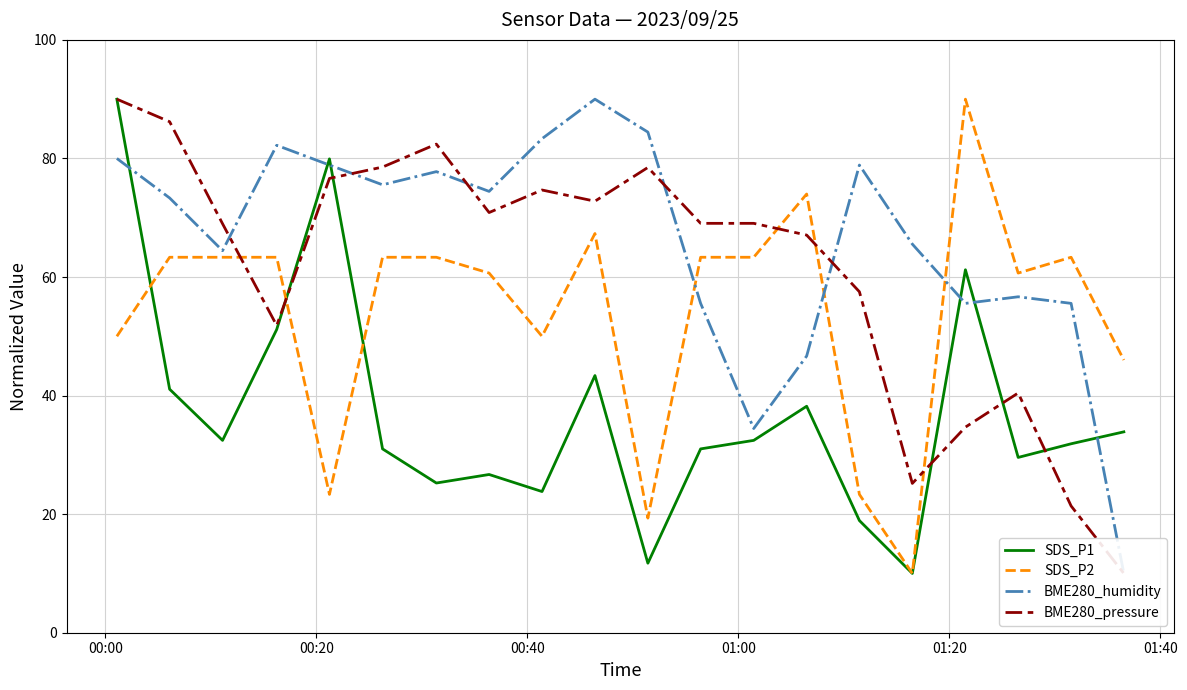

What is the total value across all series at 00:40?

229.2